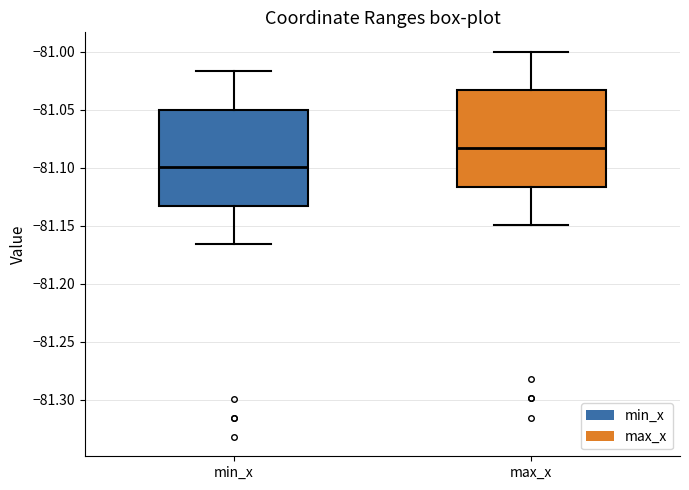

Where does the lower whisker of the box for max_x end on the y-axis? The values are not printed on the chart, so give them approximately, as read against the axis.

-81.150